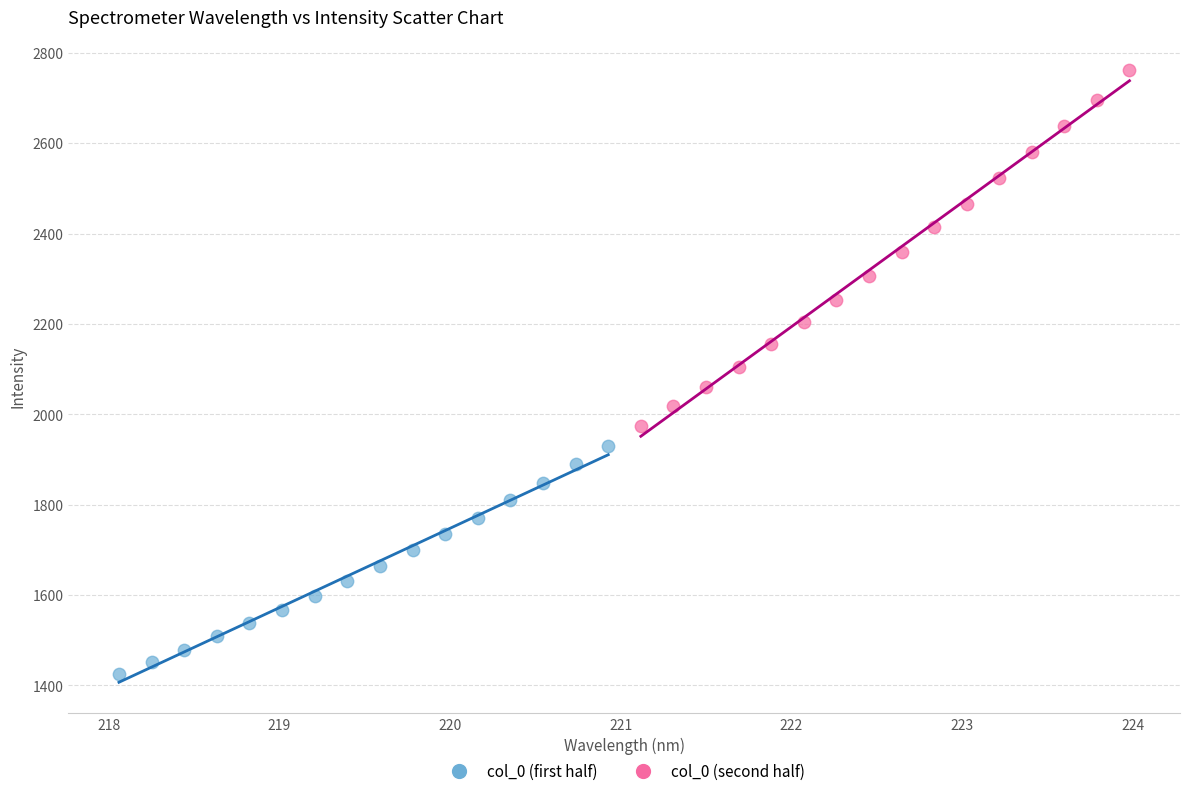

Which series has the largest Y range (max minus min)?

col_0 (second half)